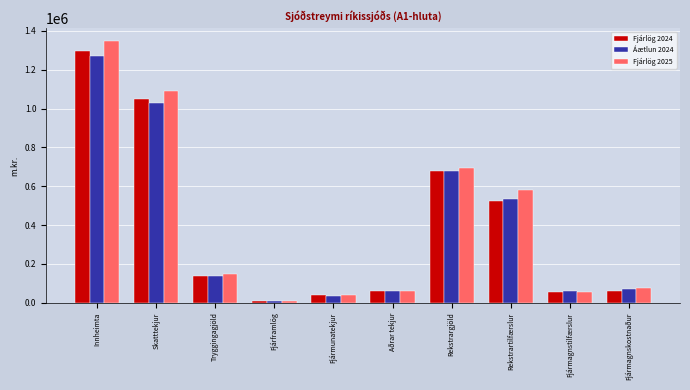

Between Tryggingagjöld and Fjármagnstilfærslur, which series saw the biggest shift?

Fjárlög 2025